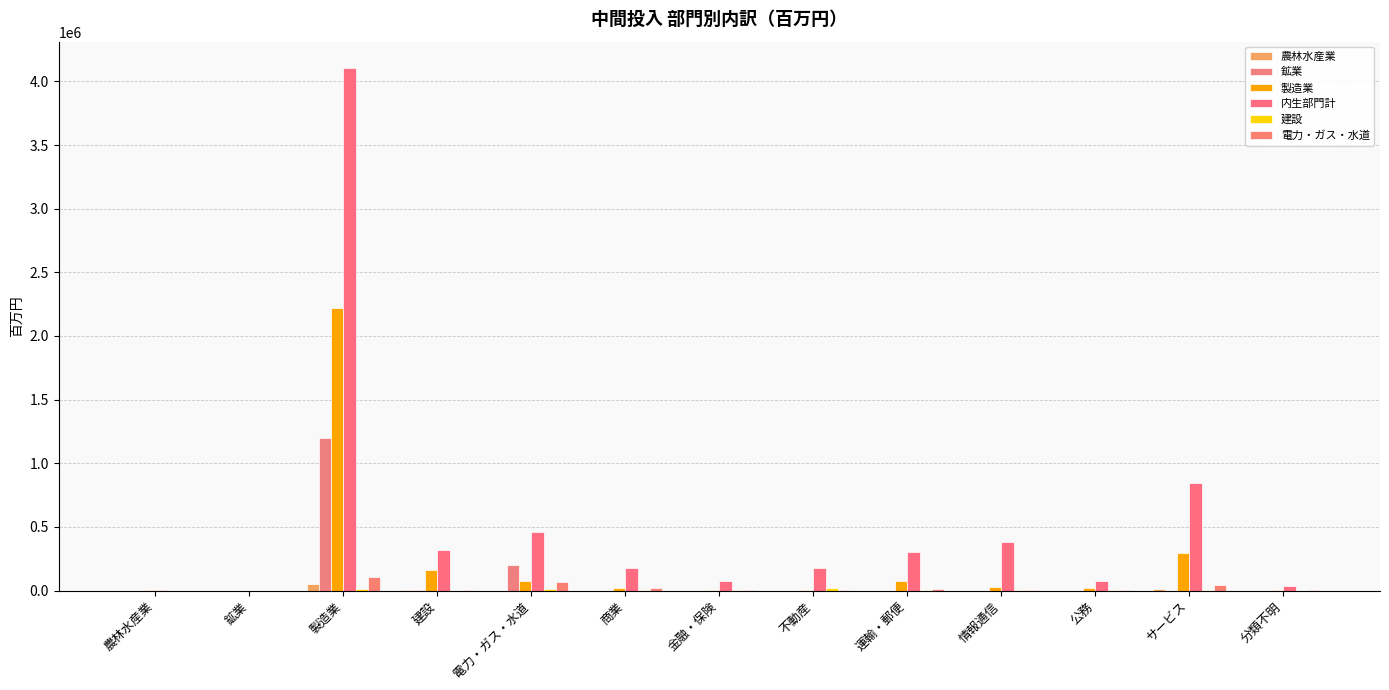

Are the bars horizontal?

No